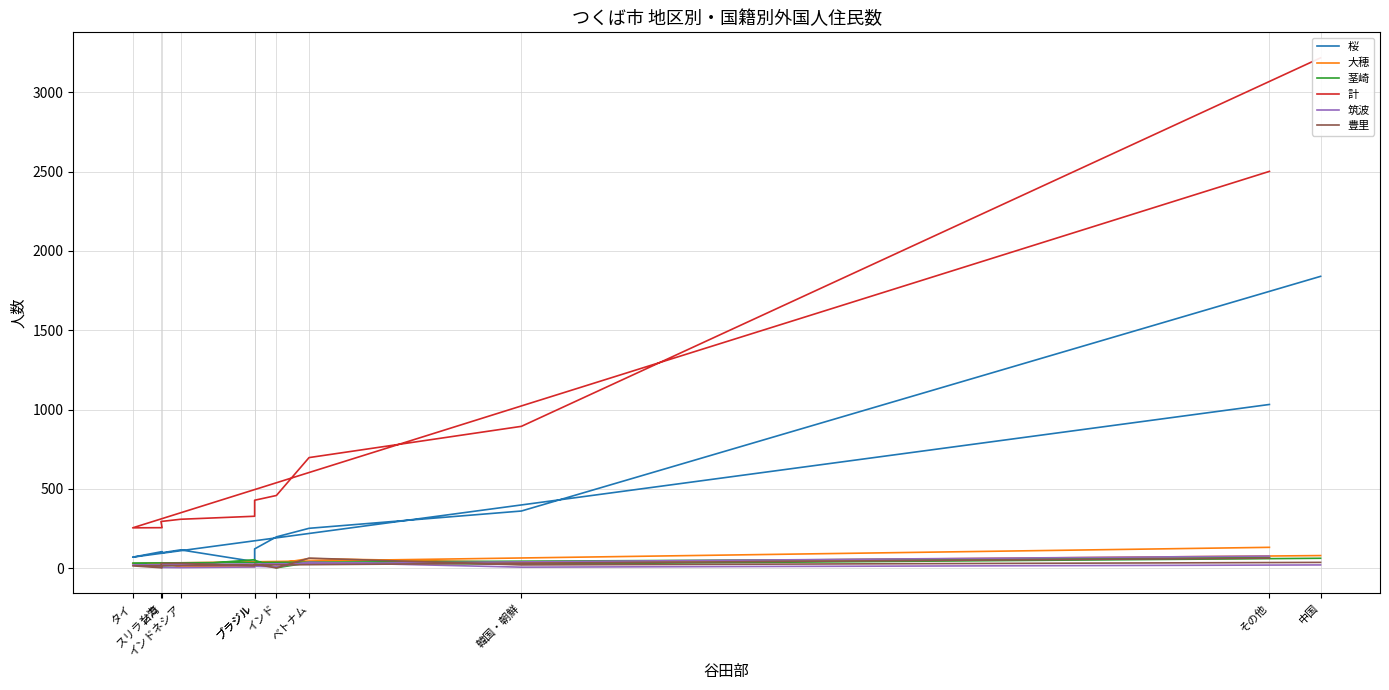

What is the difference between the second highest and second lowest values in the 大穂 series?

69